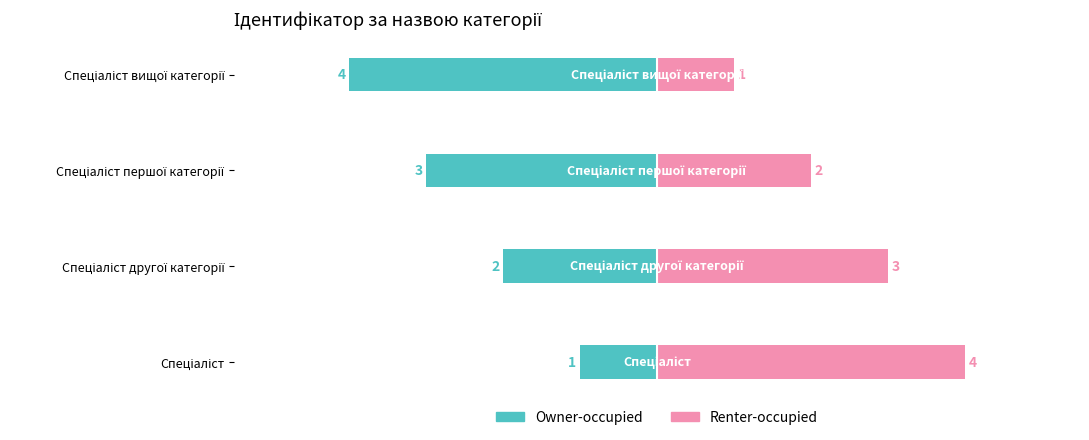

Which series has the largest total across all categories?

Renter-occupied